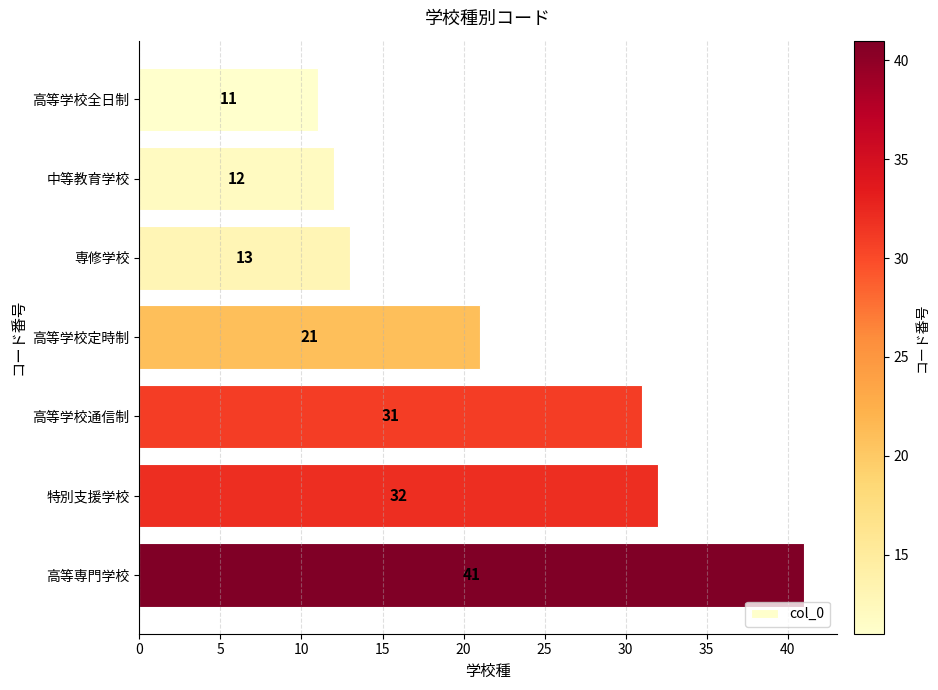

The value at 高等学校通信制 is 31. True or false?

True